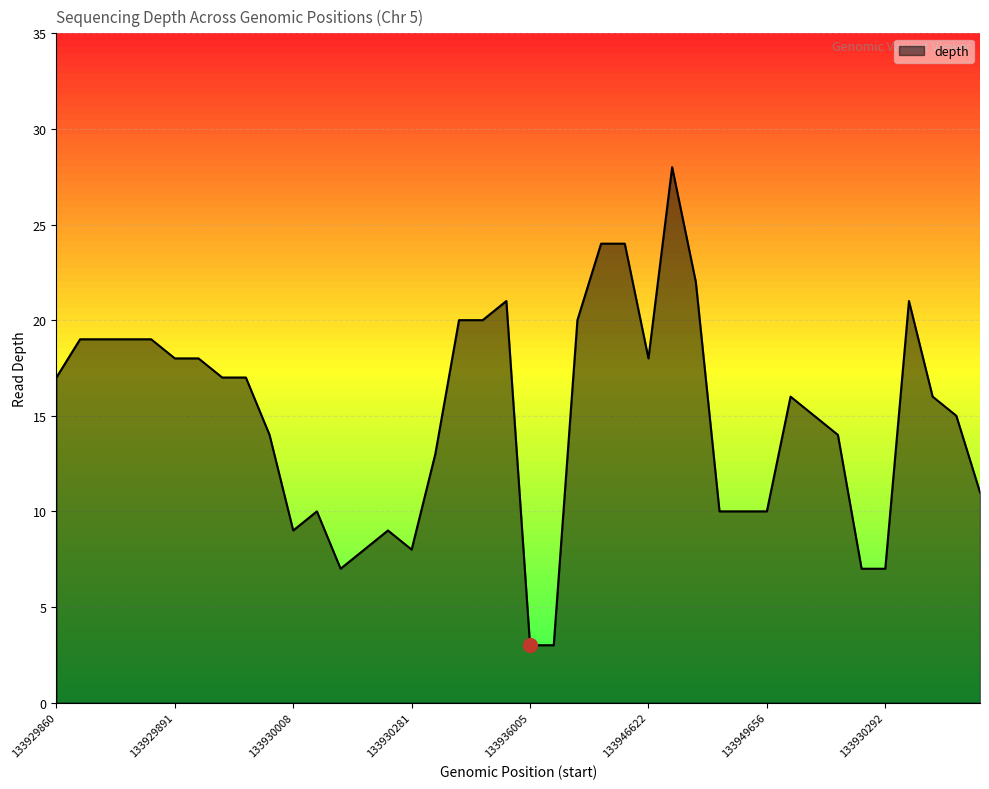

What is the greatest value displayed?

28